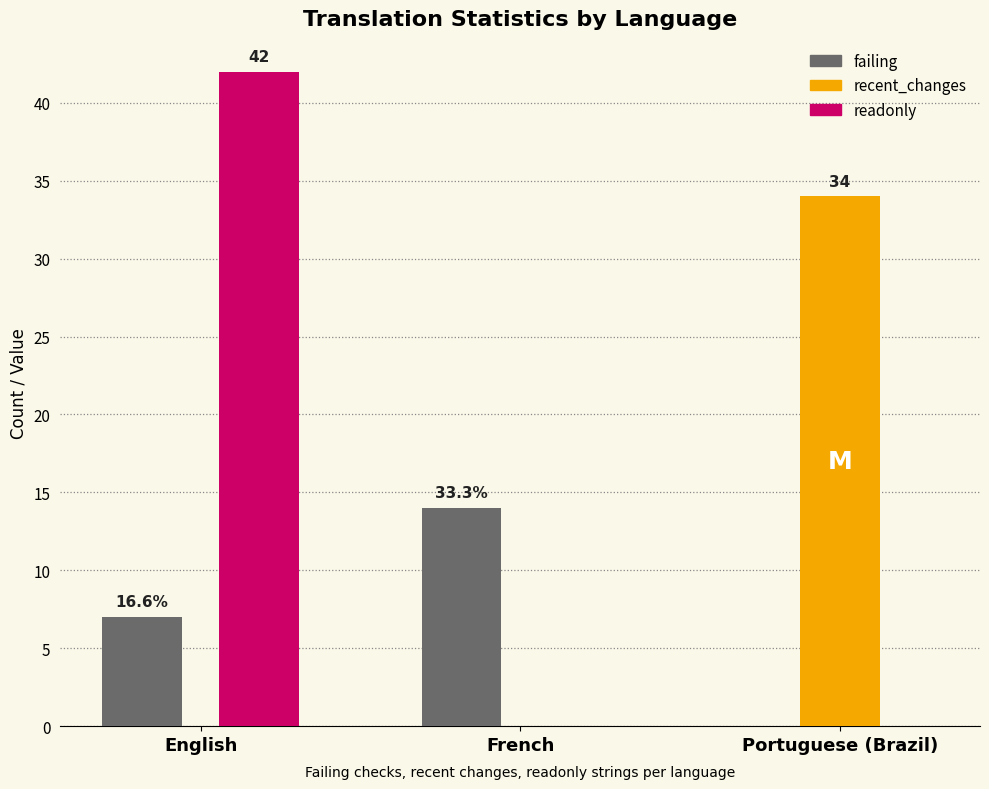

Which series changed the most between English and Portuguese (Brazil)?

readonly